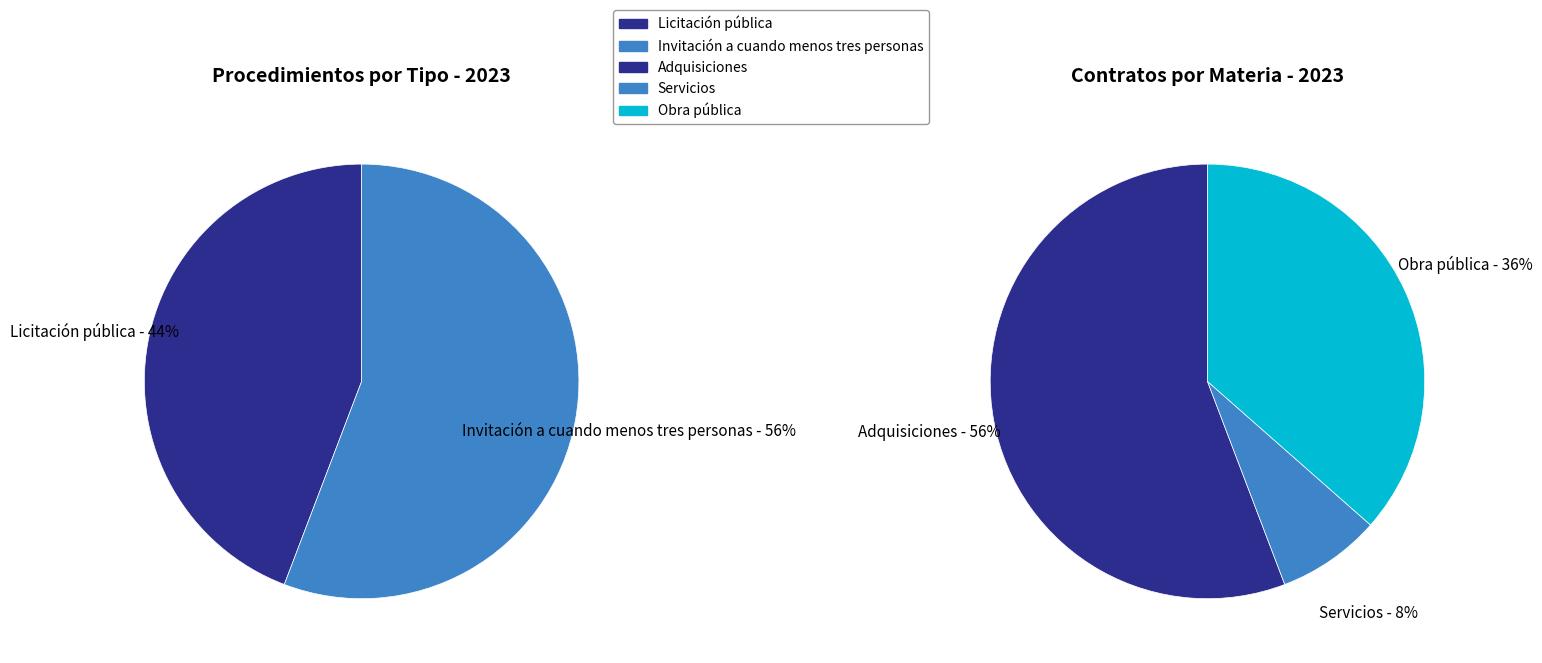

What percentage do Invitación a cuando menos tres personas and Licitación pública together represent?

100.0%